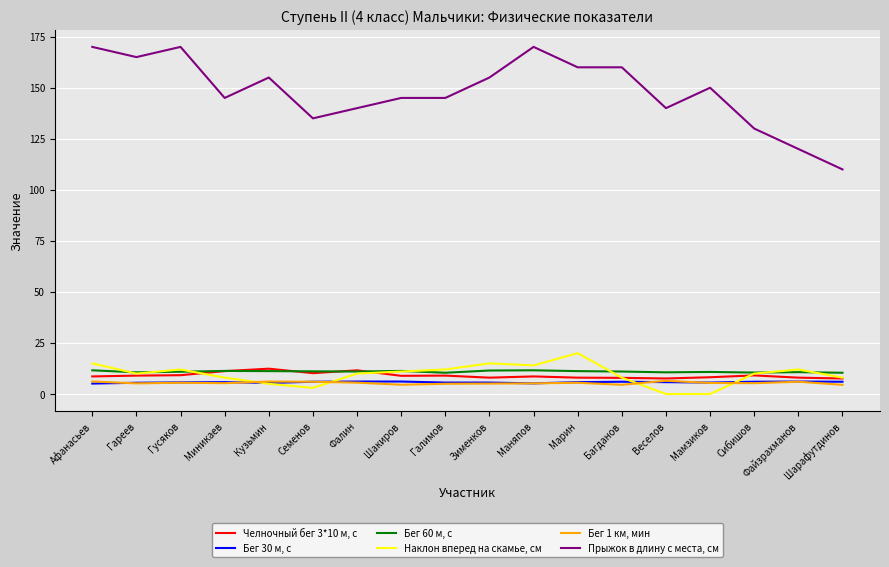

True or false: Бег 60 м, с has a value of 3.9 at Гусяков.

False